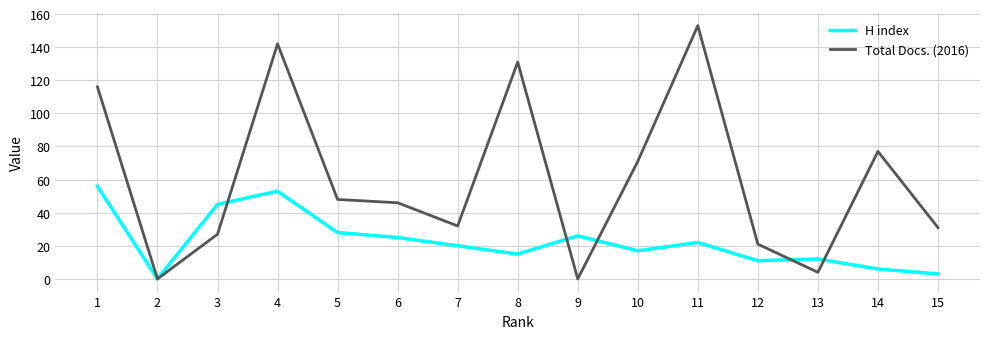

List the series in order of their peak value, lowest first.

H index, Total Docs. (2016)